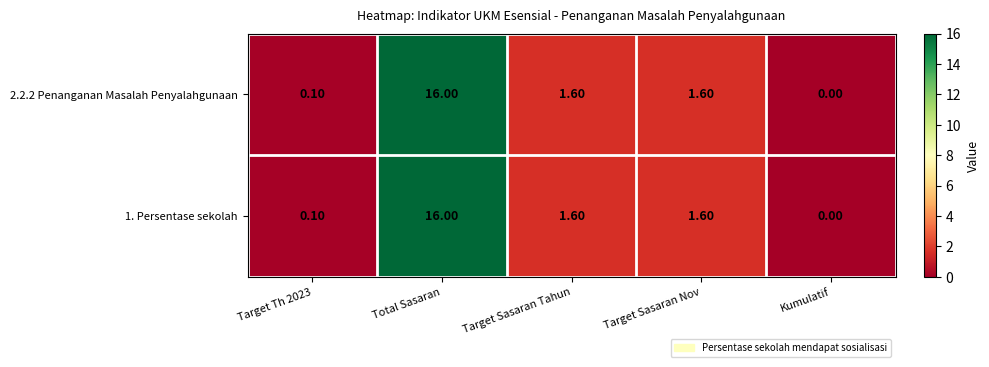

Is the value of 1. Persentase sekolah at Total Sasaran greater than the value of 2.2.2 Penanganan Masalah Penyalahgunaan at Target Sasaran Tahun?

Yes